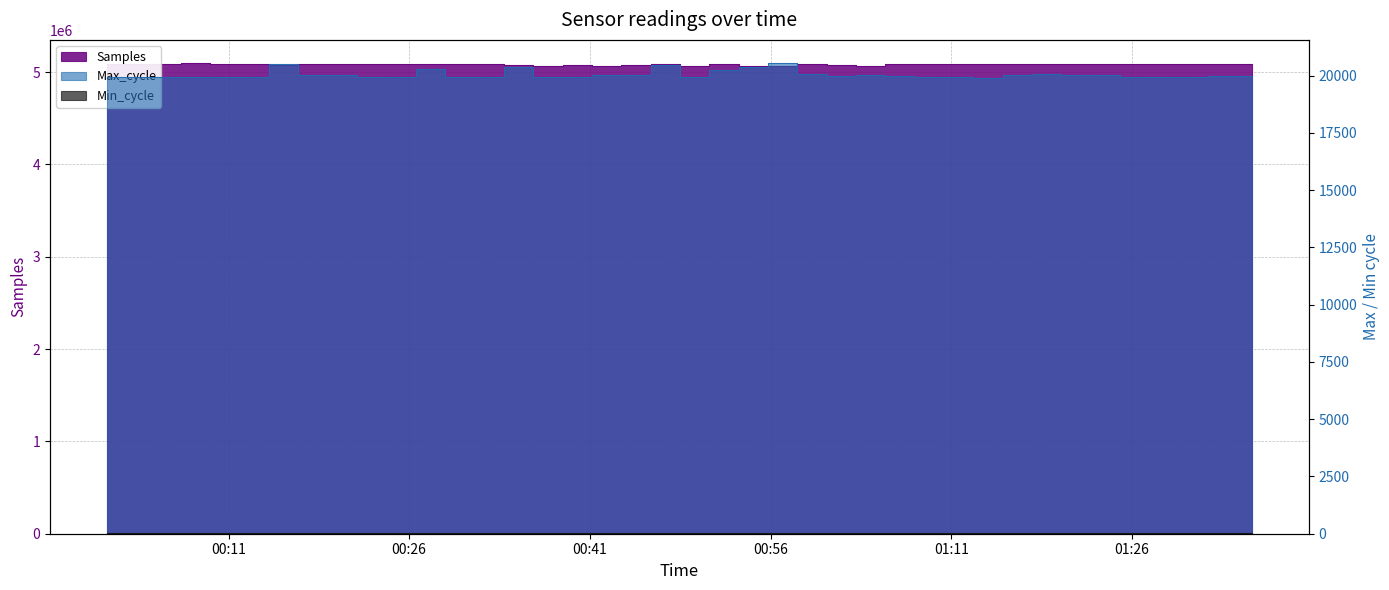

At which category does Max_cycle reach its first local valley?

2024/01/28 00:18:01